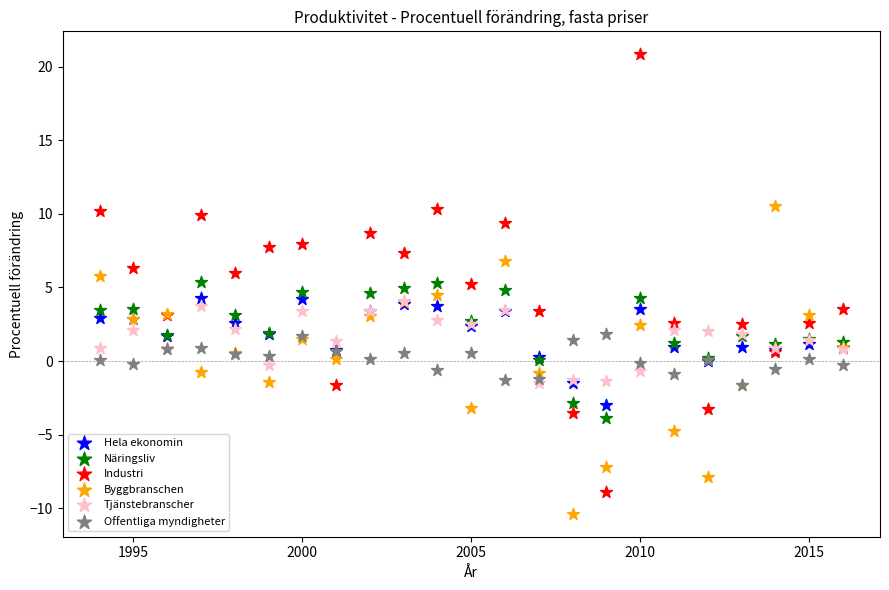

What are all the series names shown in the legend?

Hela ekonomin, Näringsliv, Industri, Byggbranschen, Tjänstebranscher, Offentliga myndigheter